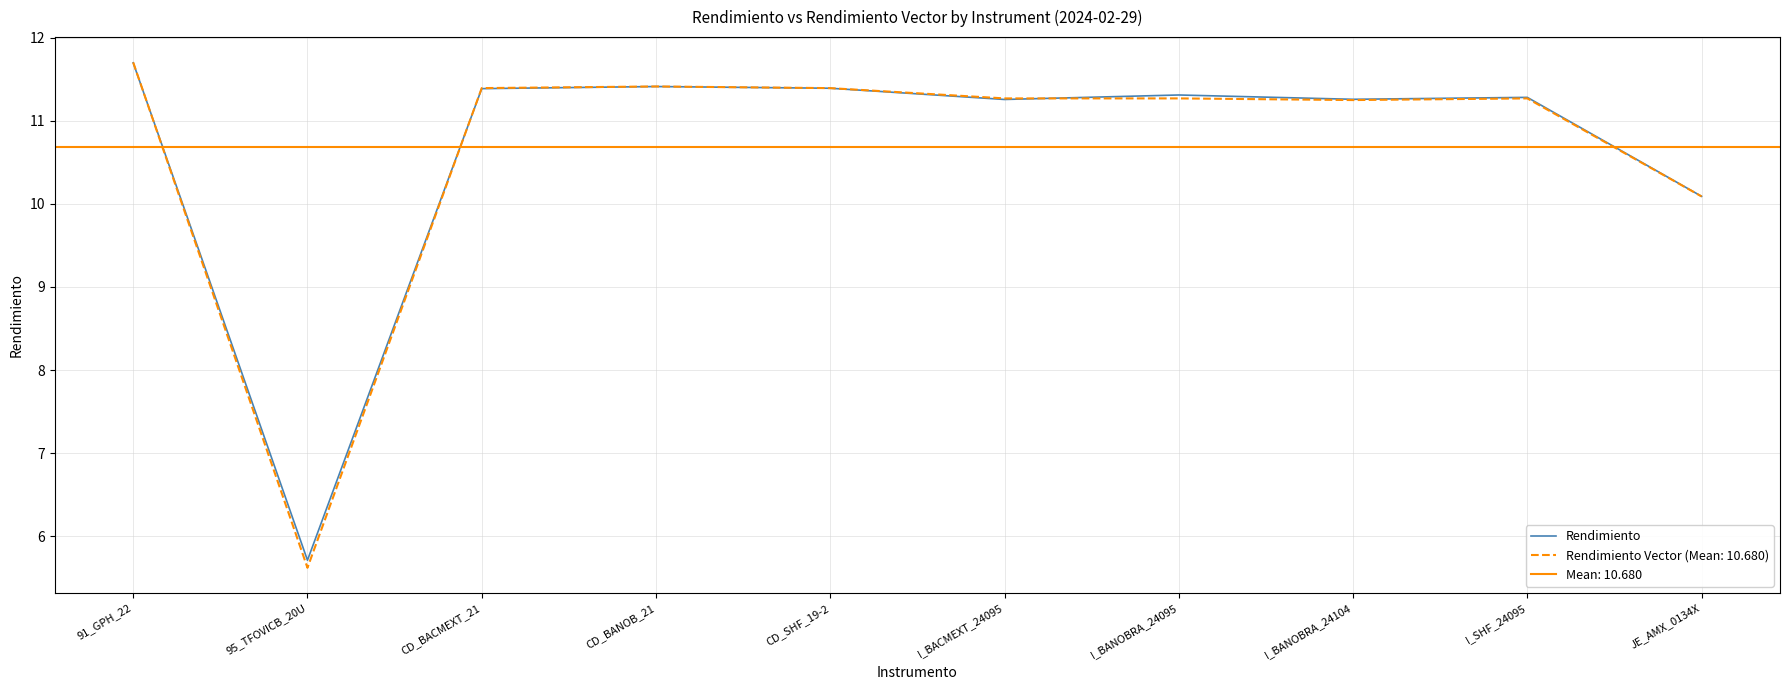

Where is the first local minimum?

95_TFOVICB_20U